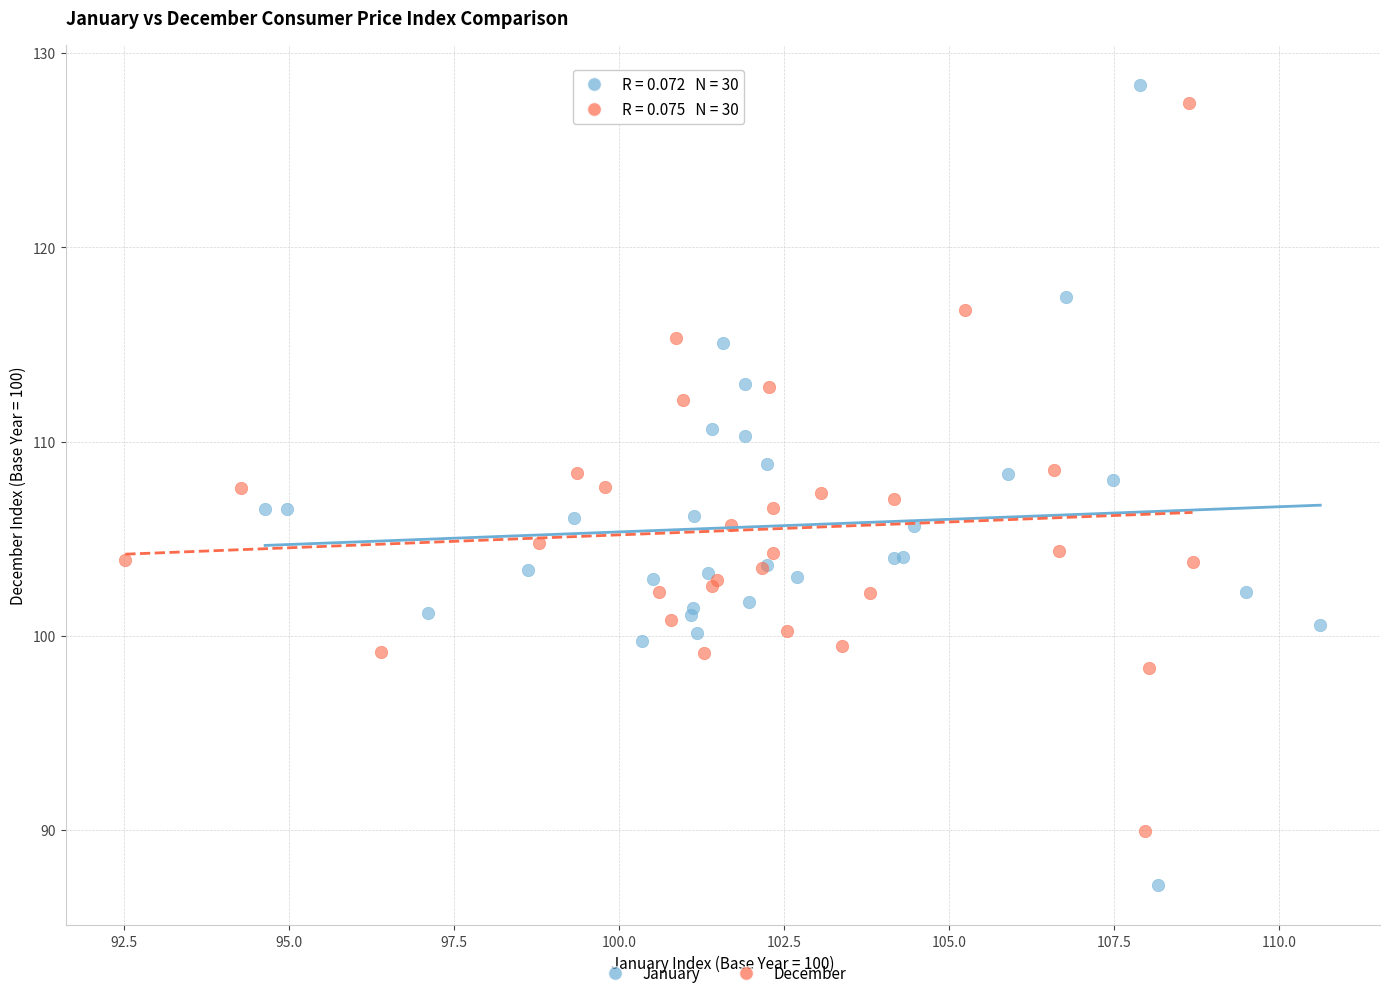

Which series contains the lowest Y value?

January